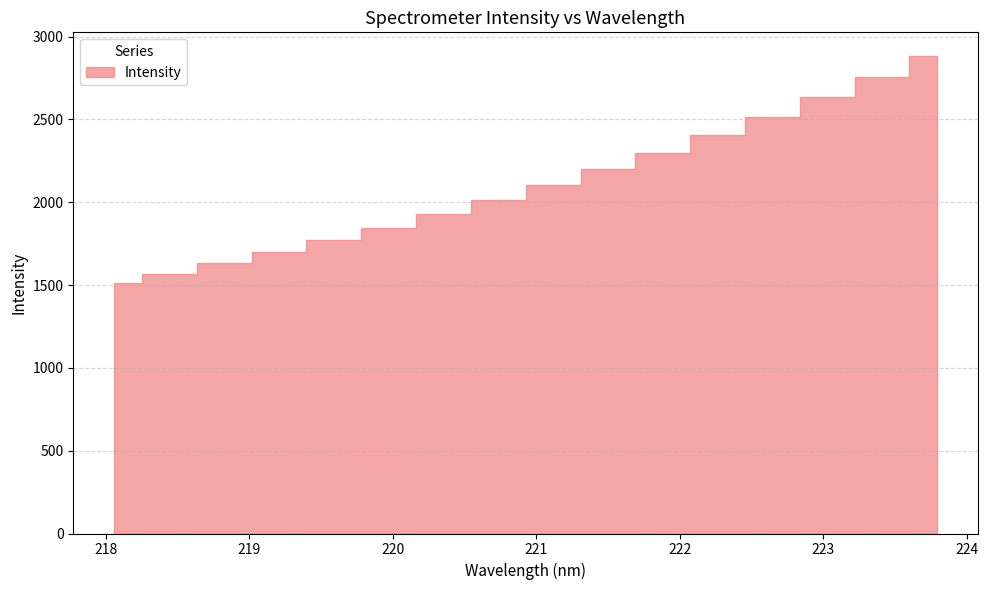

Where does the data first go above 2104?

221.1174